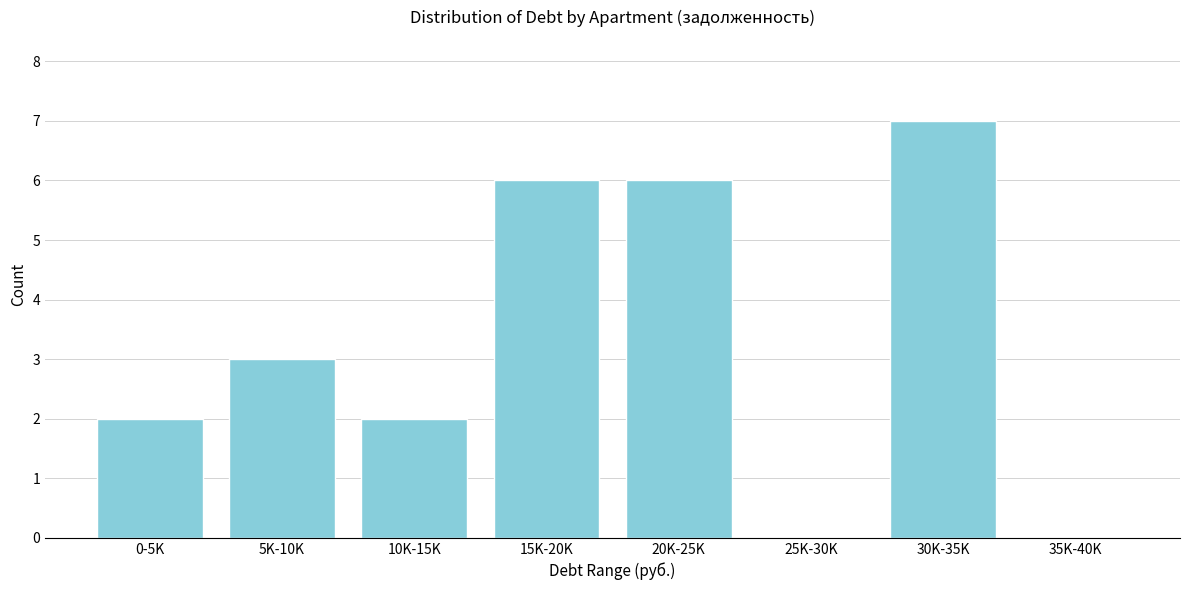

Reading right to left, list all the values displayed in this chart.

35K-40K=0	30K-35K=7	25K-30K=0	20K-25K=6	15K-20K=6	10K-15K=2	5K-10K=3	0-5K=2